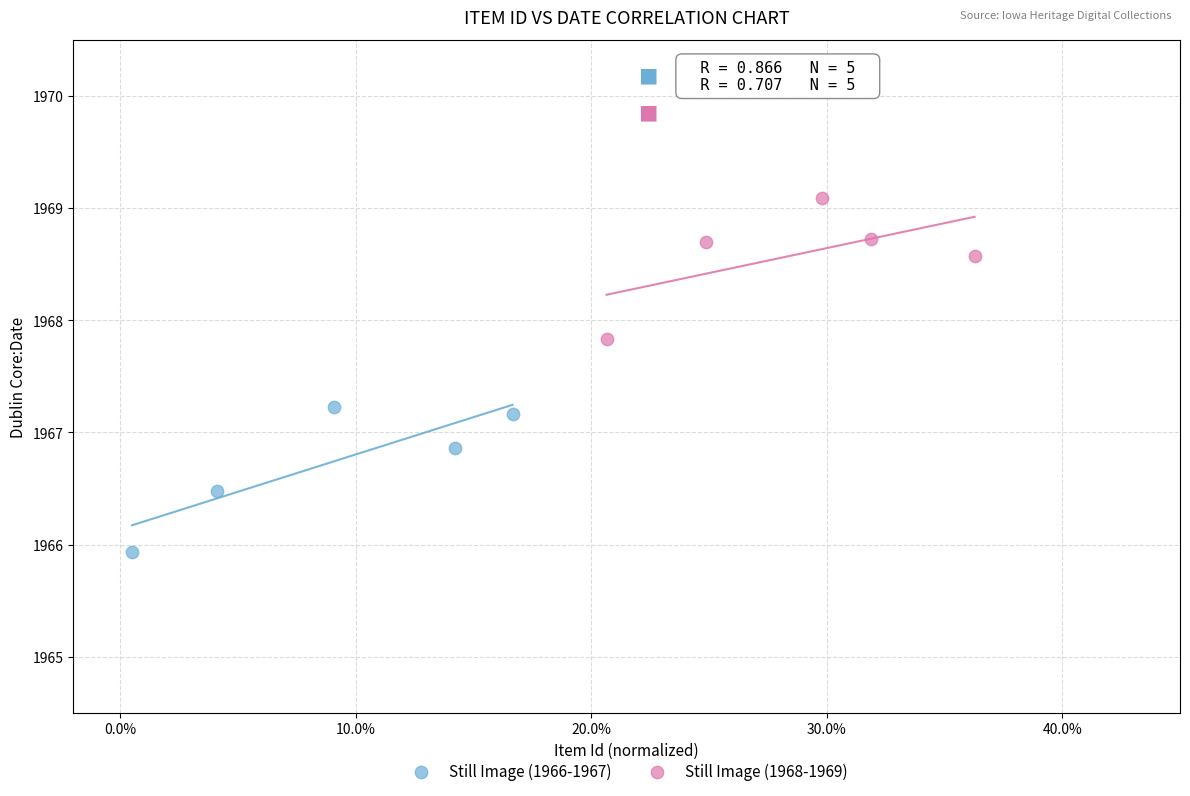

Which series contains the highest Y value?

Still Image (1968-1969)